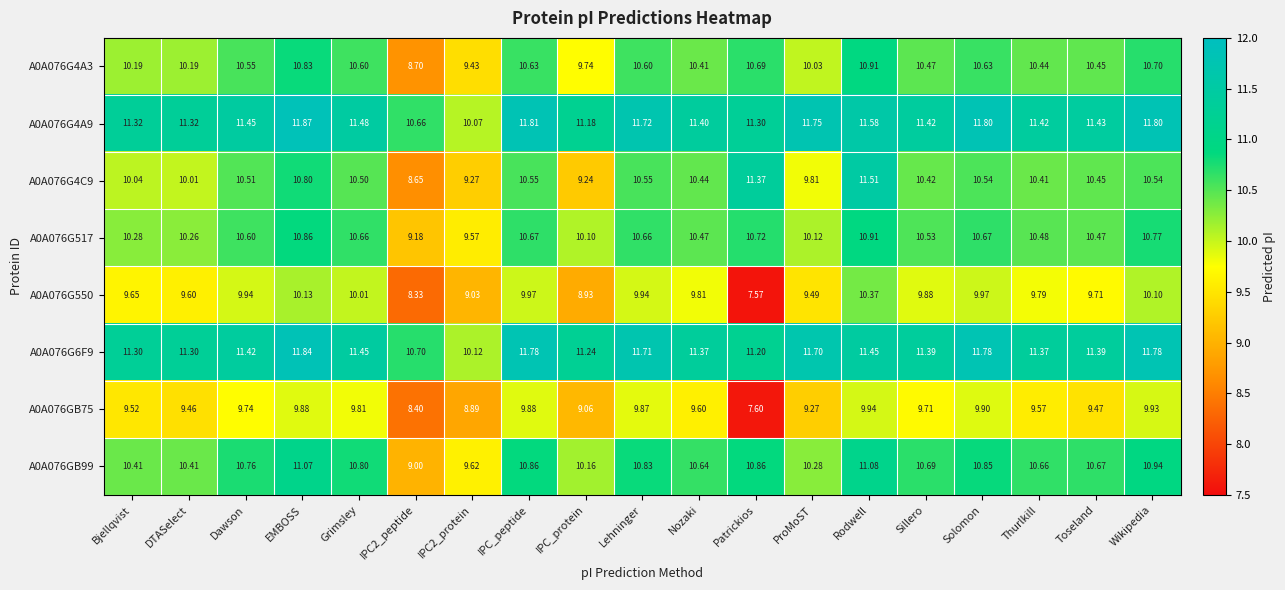

How many distinct data groups are displayed?

8